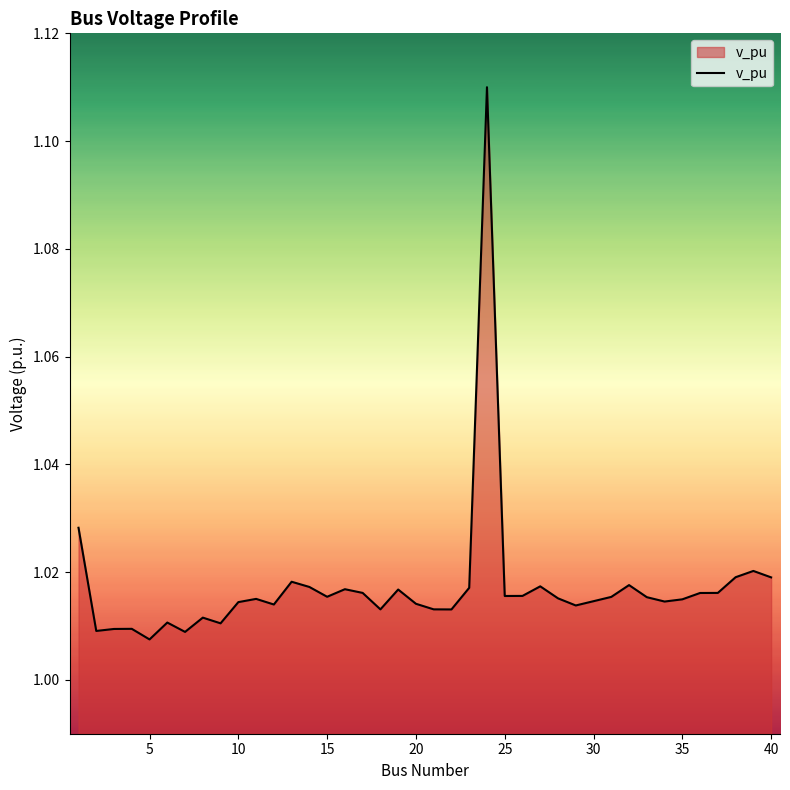

Which label corresponds to the smallest value in the chart?

5